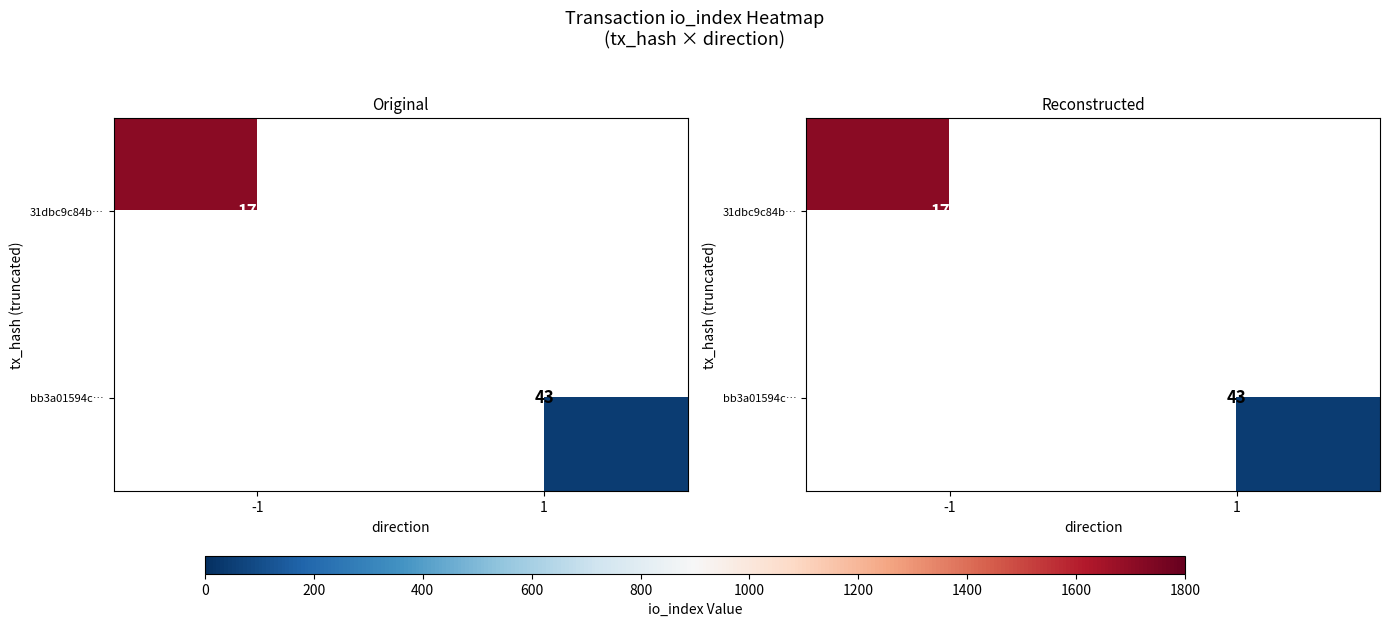

What value does the 31dbc9c84b… series have at -1?

1713.0